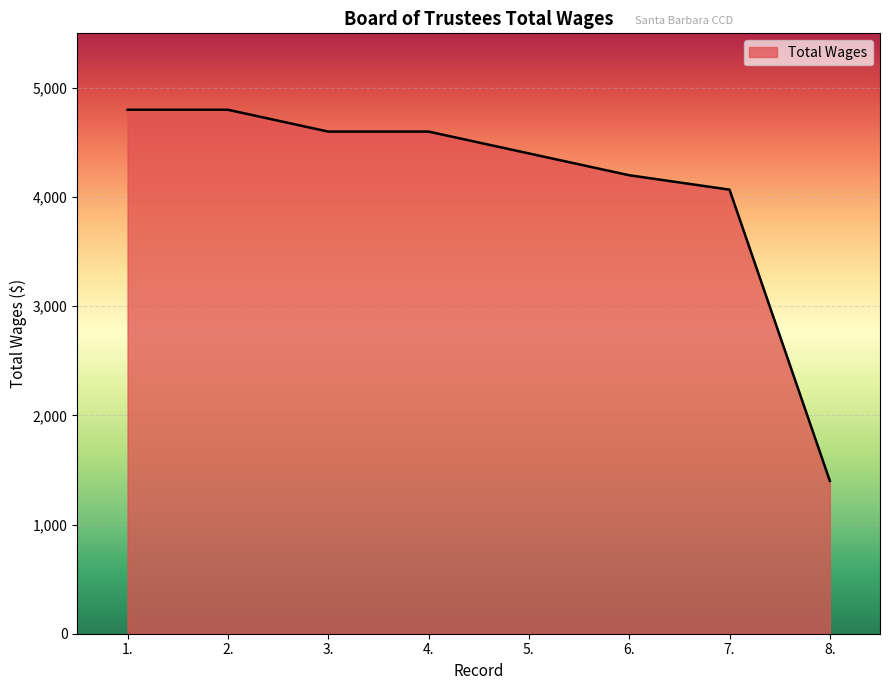

Which has a higher value, 6. or 8.?

6.